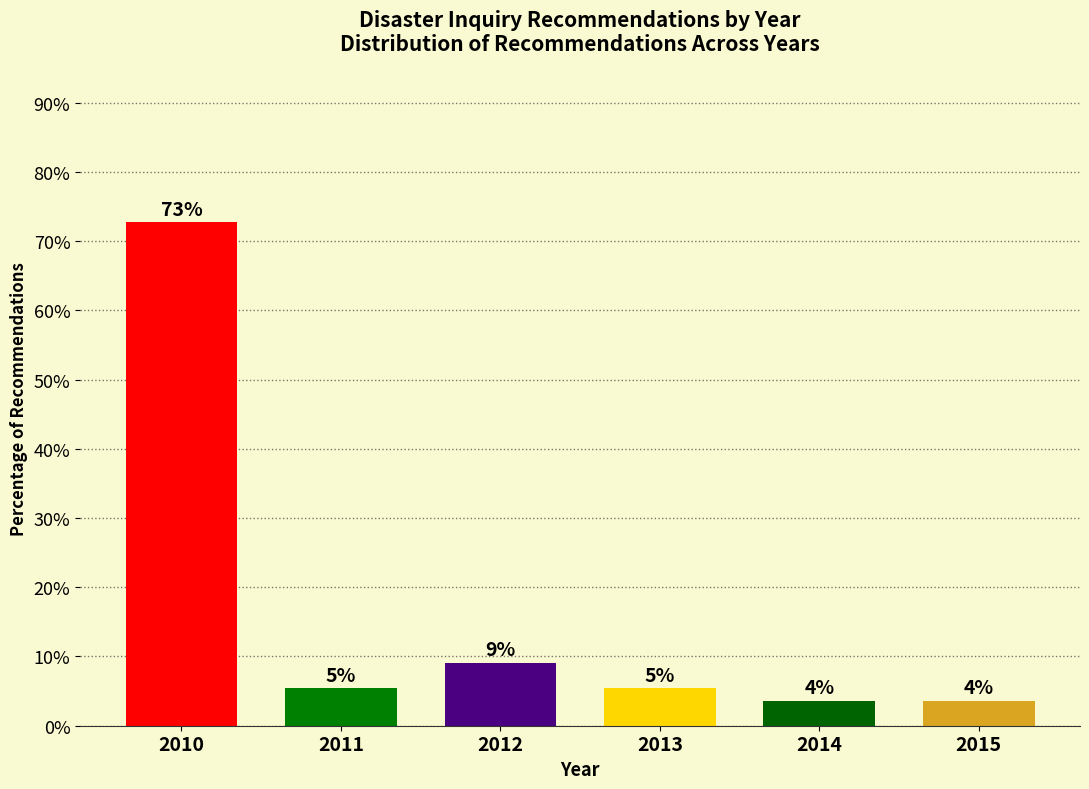

Does the chart contain any negative values?

No